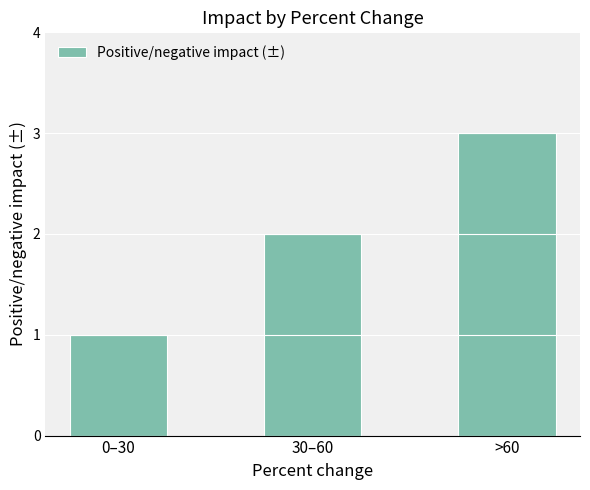

What is the change in value from 0–30 to 30–60?

+1